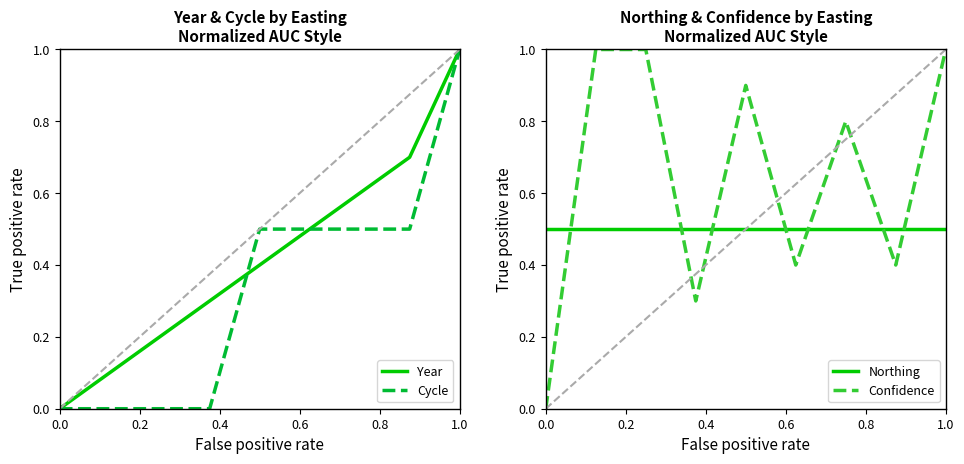

What is the difference between the second highest and second lowest values in the Cycle series?

0.5